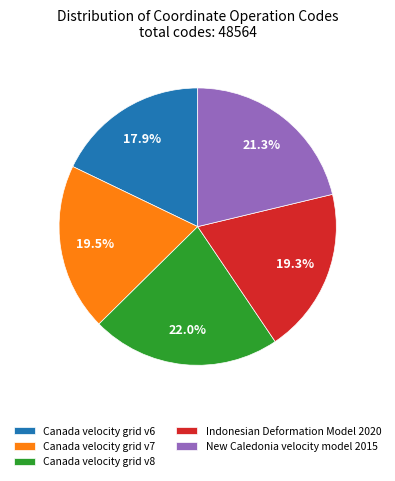

Is the sum of Canada velocity grid v7 and Canada velocity grid v6 greater than half?

No